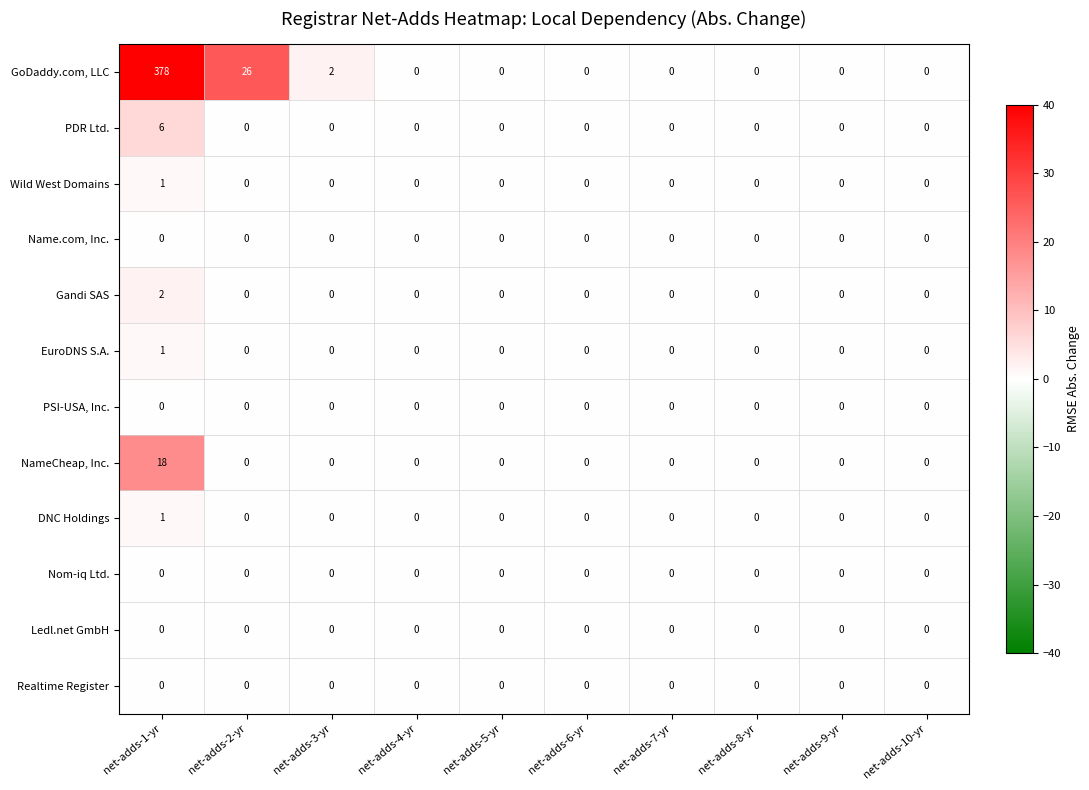

What is the average value of the GoDaddy.com, LLC series?

41